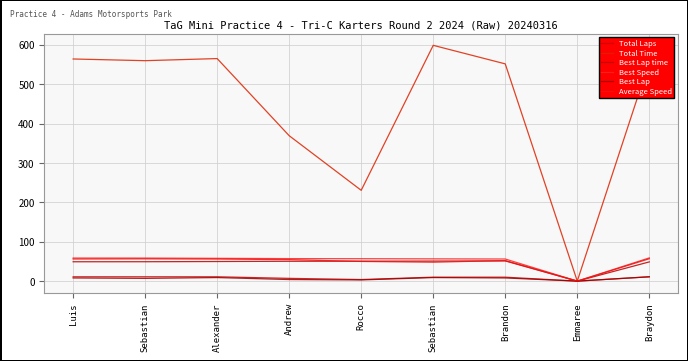

Which has a higher value, Luis or Alexander?

Luis